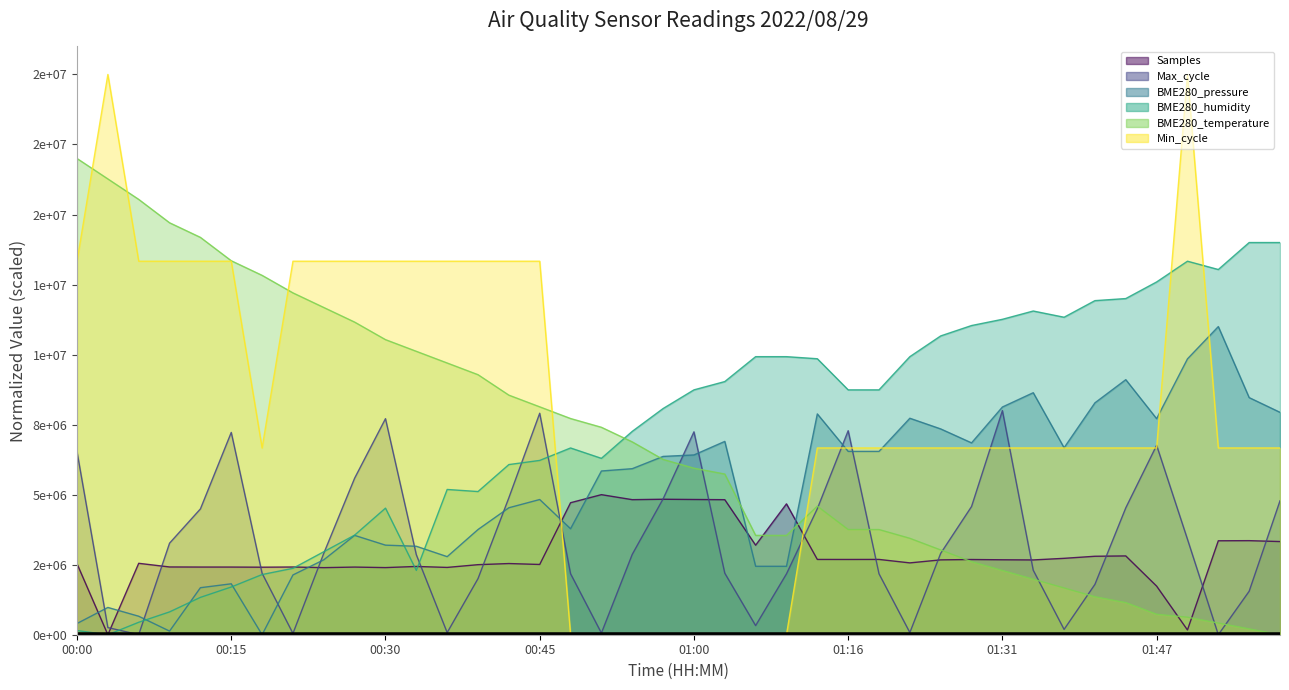

What is the approximate value of BME280_temperature at 01:44?

1147239.3